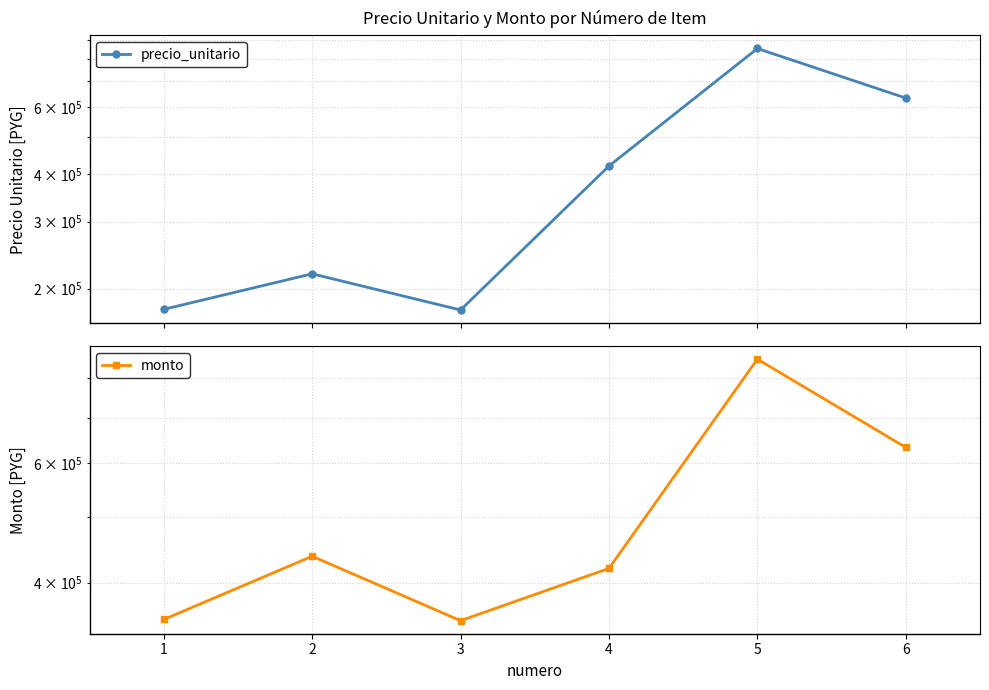

True or false: monto and precio_unitario cross at least once.

False